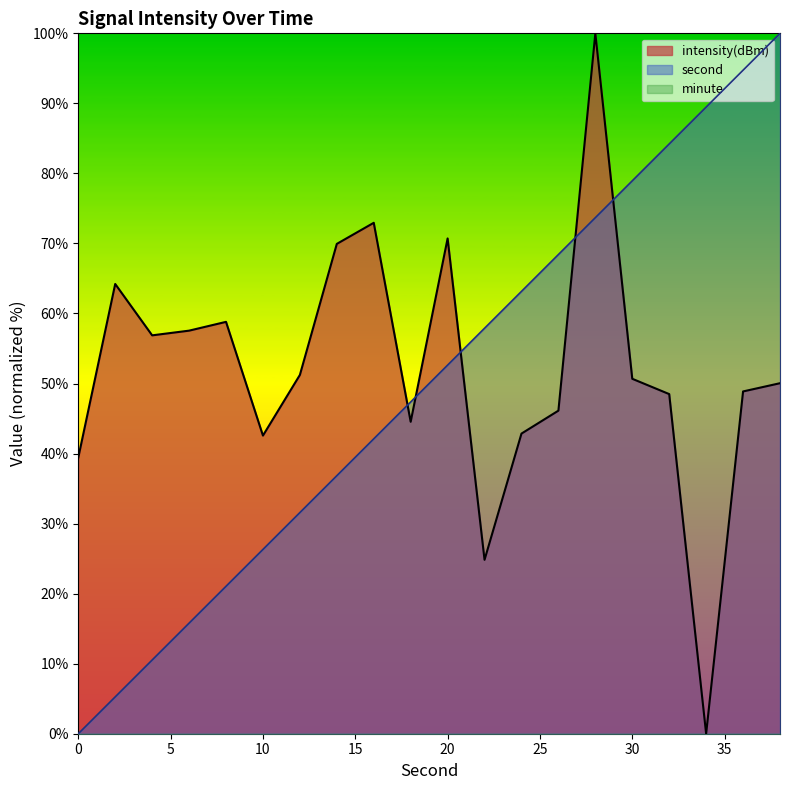

Is the value of intensity(dBm) at 6 greater than the value of second at 26?

No